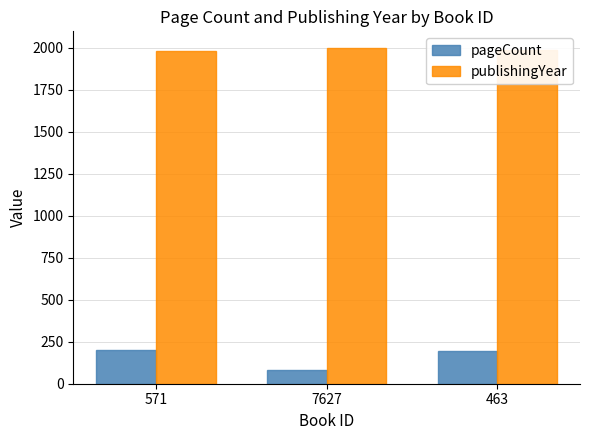

What is the smallest value displayed?

80